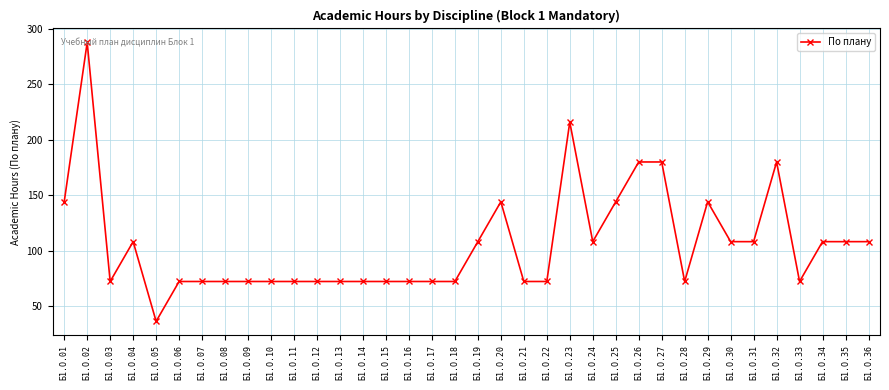

Approximately how many times larger is the value at Б1.О.16 compared to Б1.О.15?

1.0